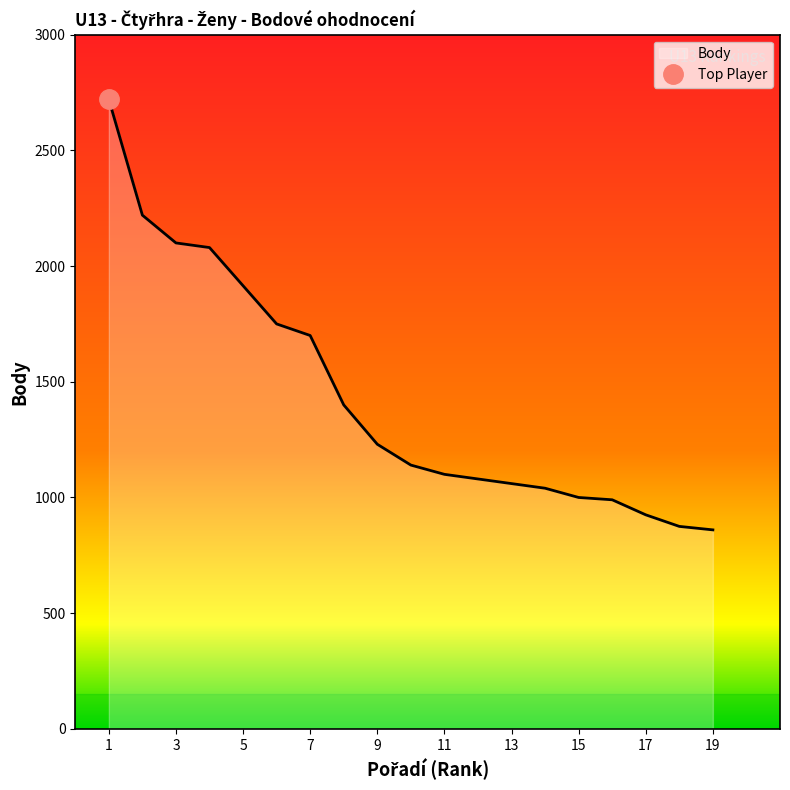

What is the difference between the maximum and minimum values?

1860